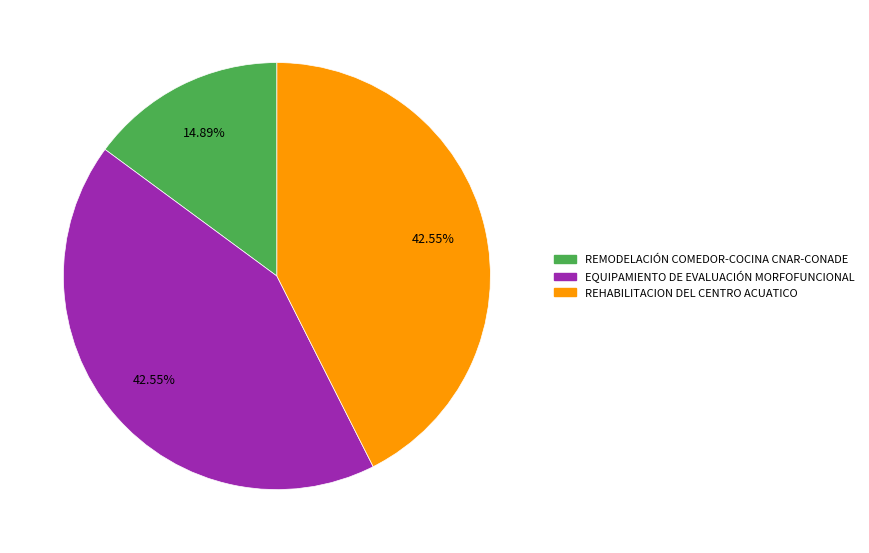

Count the number of slices in the pie.

3